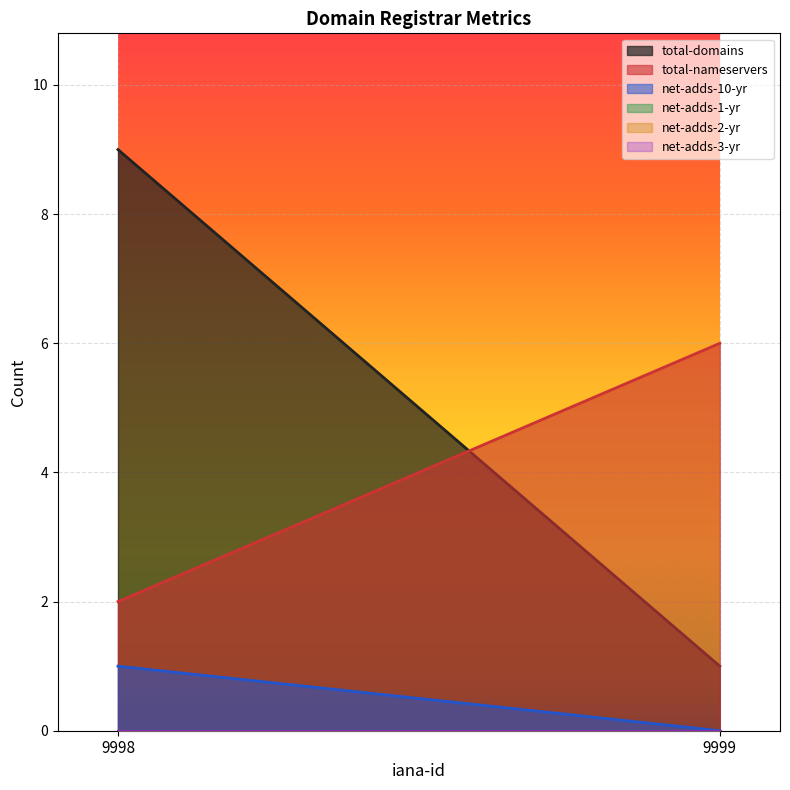

Is it true that total-domains equals 1 at 9999?

True